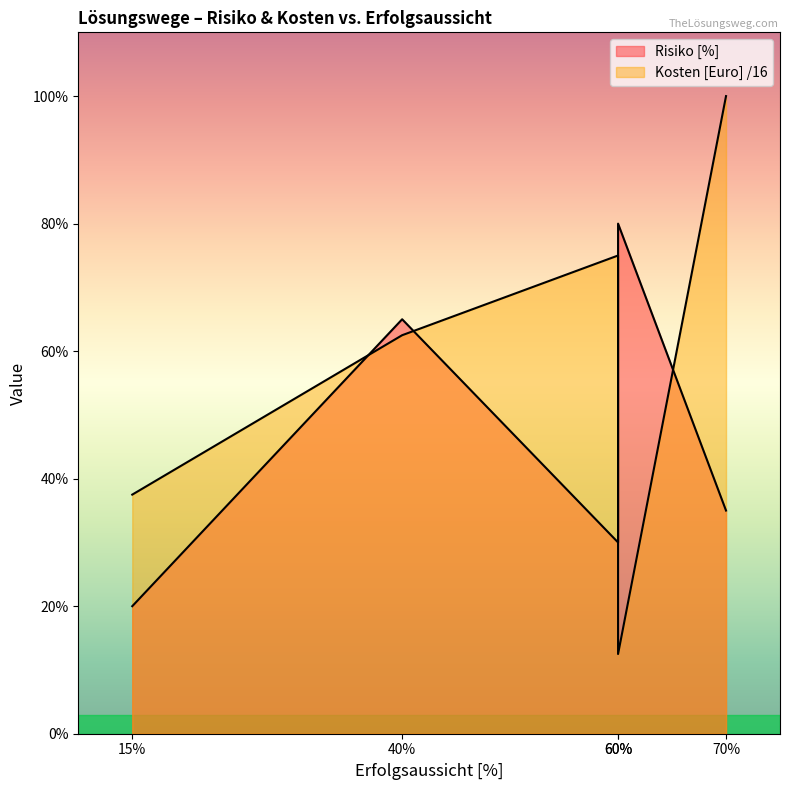

What is the difference between the Risiko [%] values at 15 and 70?

15.0